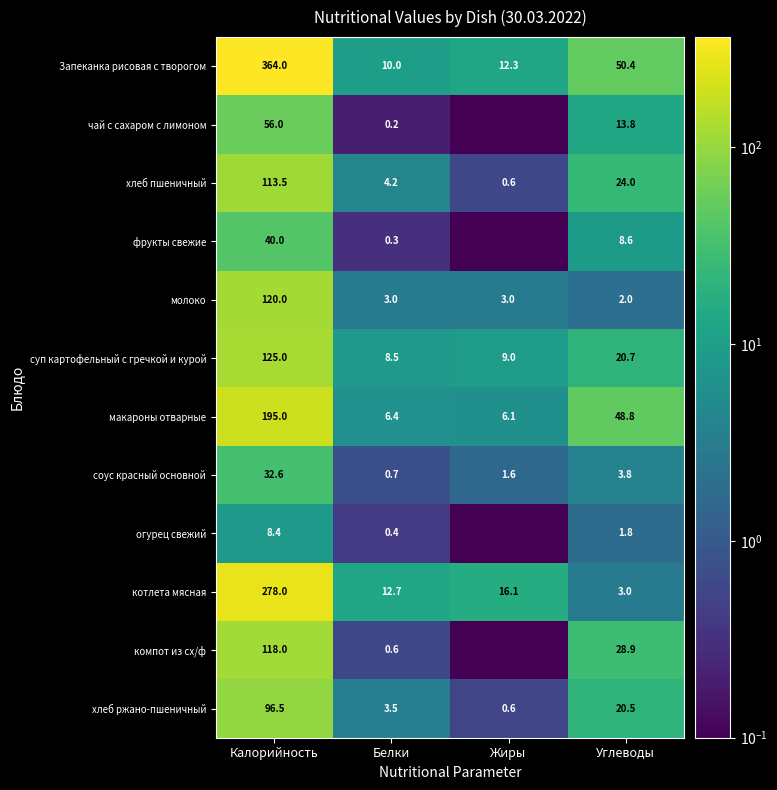

Is the value of огурец свежий at Калорийность greater than the value of суп картофельный с гречкой и курой at Белки?

No